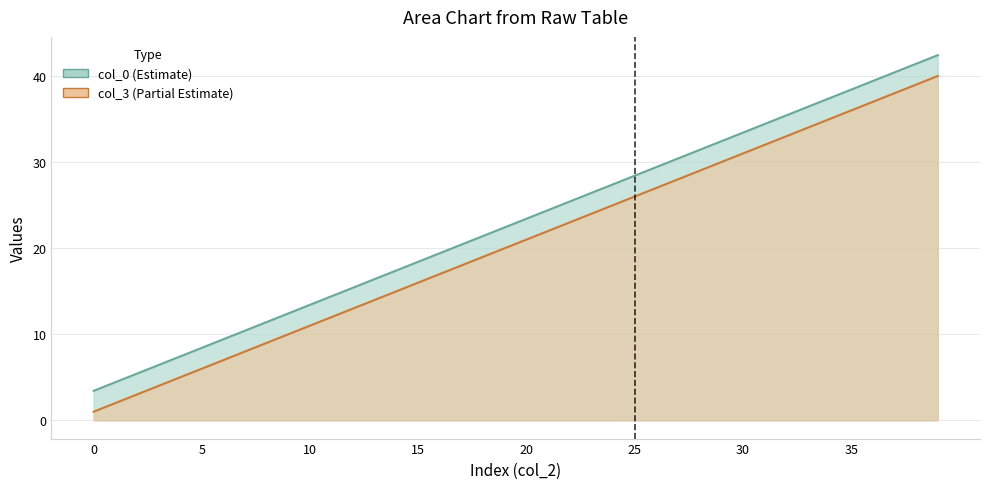

How many data points in col_0 are less than 23?

20